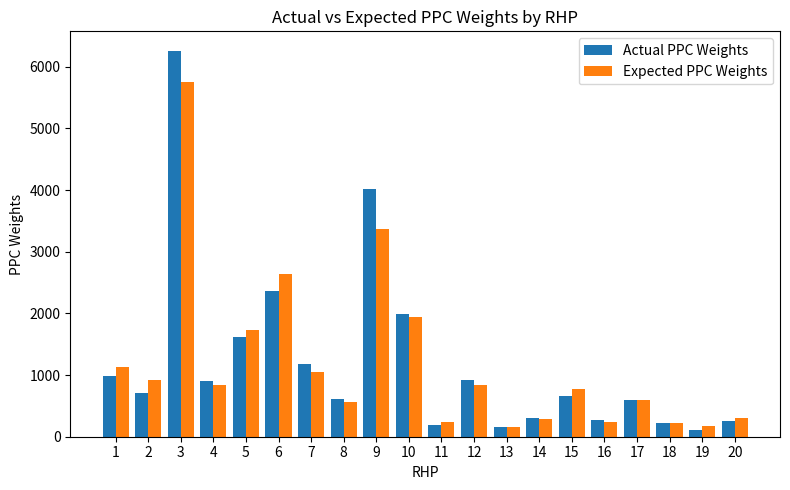

Which series has the widest spread of values?

Actual PPC Weights